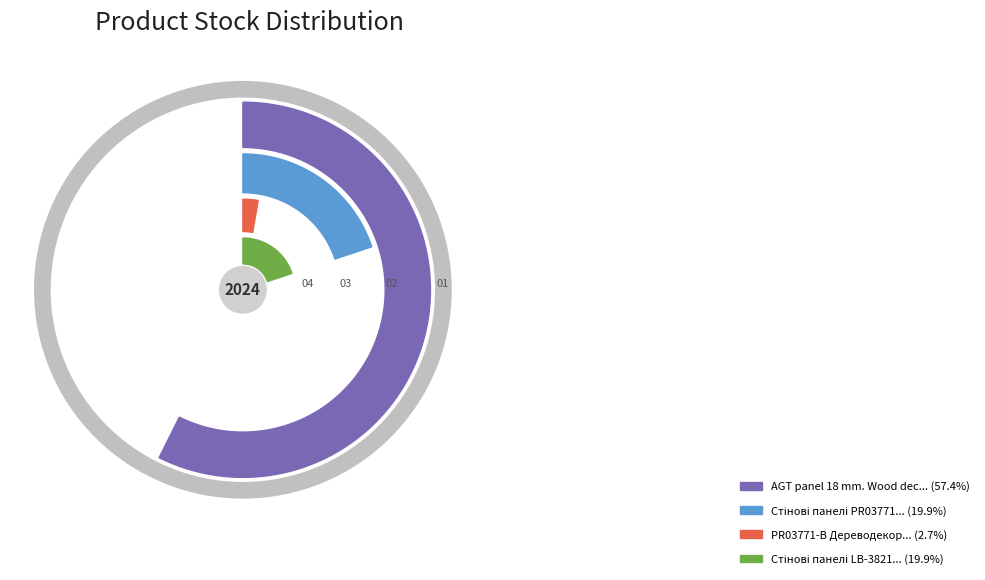

What is the change in value from PR03771-B Дереводекор to Стінові панелі LB-3821?

+98.5